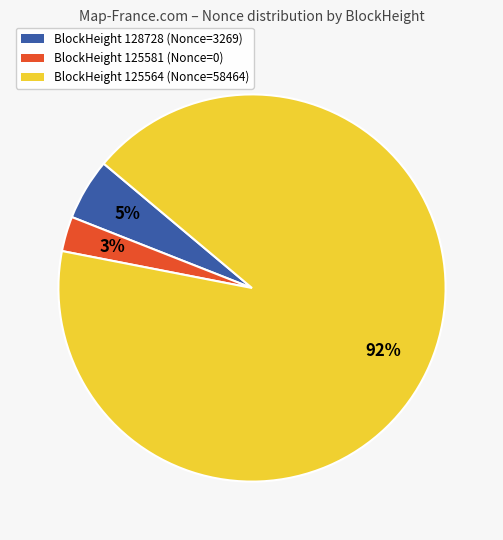

To the nearest percent, what is the difference between the largest and smallest slice percentages?

89%